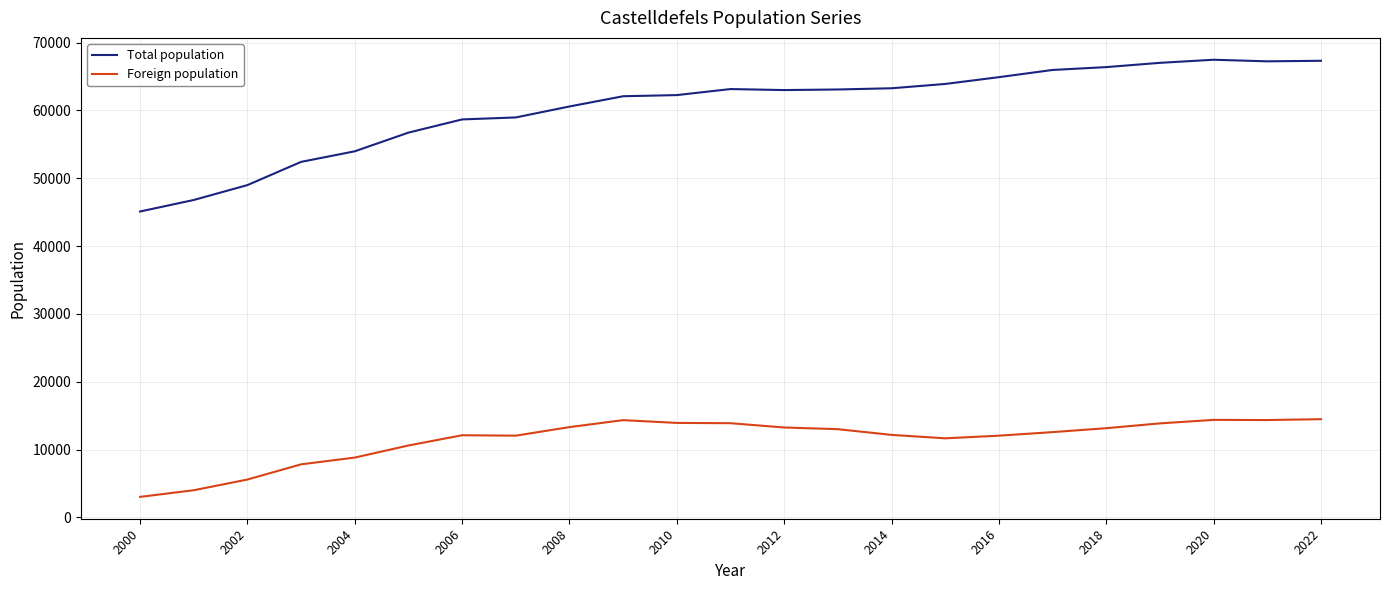

Which series has the largest total across all categories?

Total population